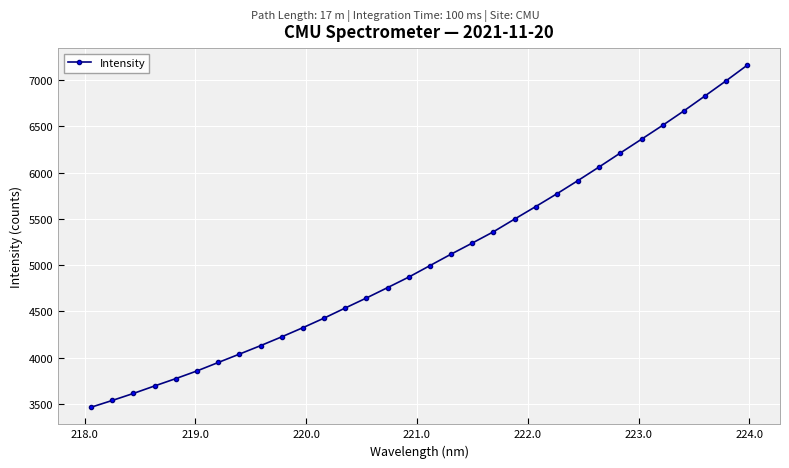

Reading left to right, list all the values displayed in this chart.

3465.8	3539.0	3615.0	3695.8	3775.2	3858.1	3949.0	4039.5	4130.9	4226.3	4325.3	4428.4	4537.9	4645.9	4758.0	4871.7	4995.6	5119.4	5239.0	5361.0	5498.1	5633.4	5771.5	5914.7	6061.8	6212.0	6360.8	6510.7	6666.0	6827.8	6991.5	7160.2